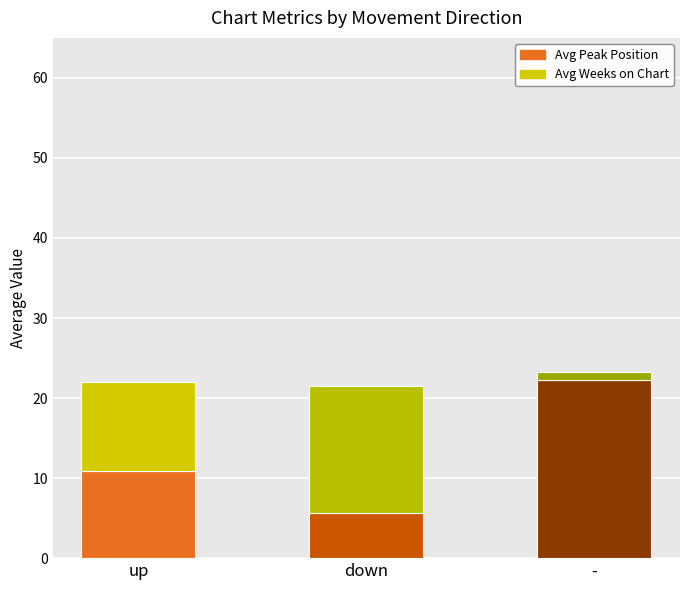

What is the total value across all series at down?

21.5